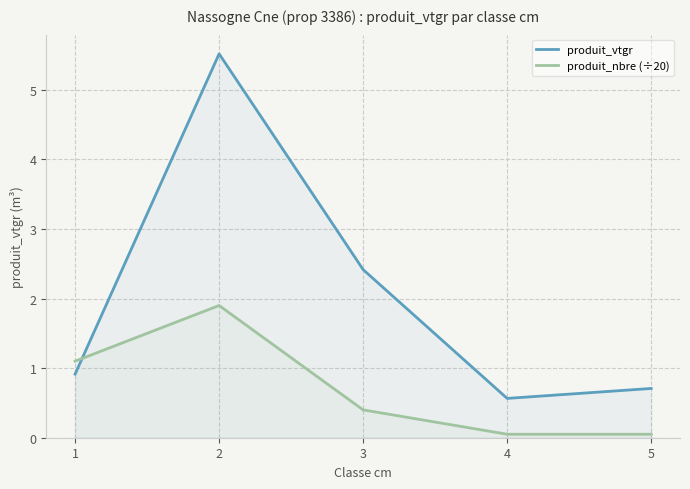

The value of produit_vtgr at 4 is 0.6. True or false?

True